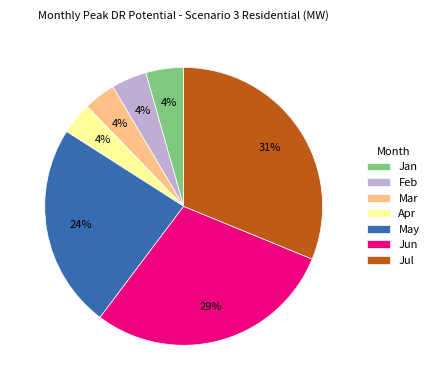

Is the sum of Feb and Jan greater than half?

No